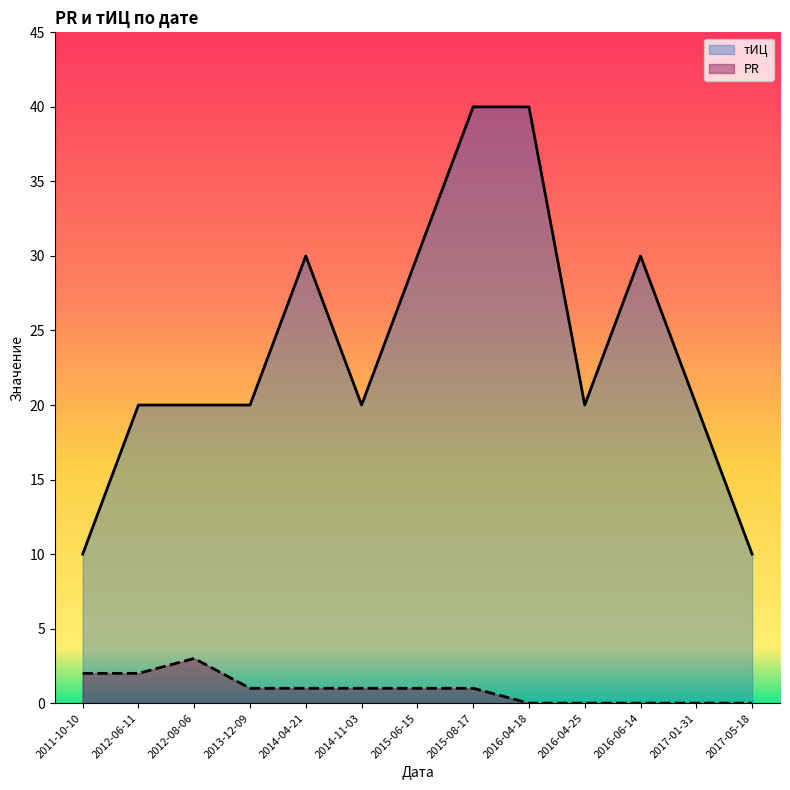

How many lines are shown in the chart?

2